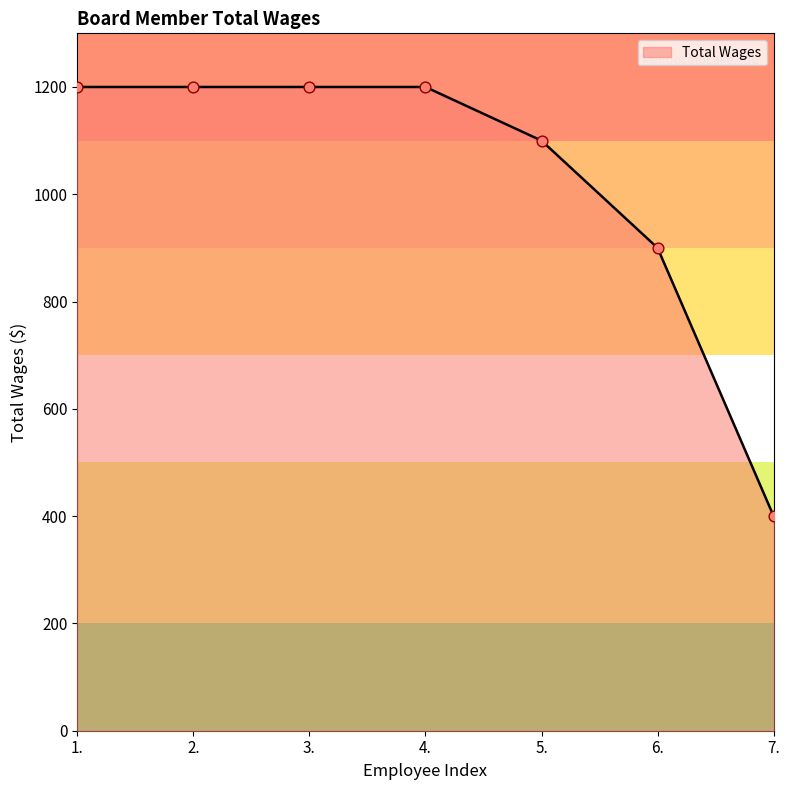

What is the change in value from 1. to 7.?

-800